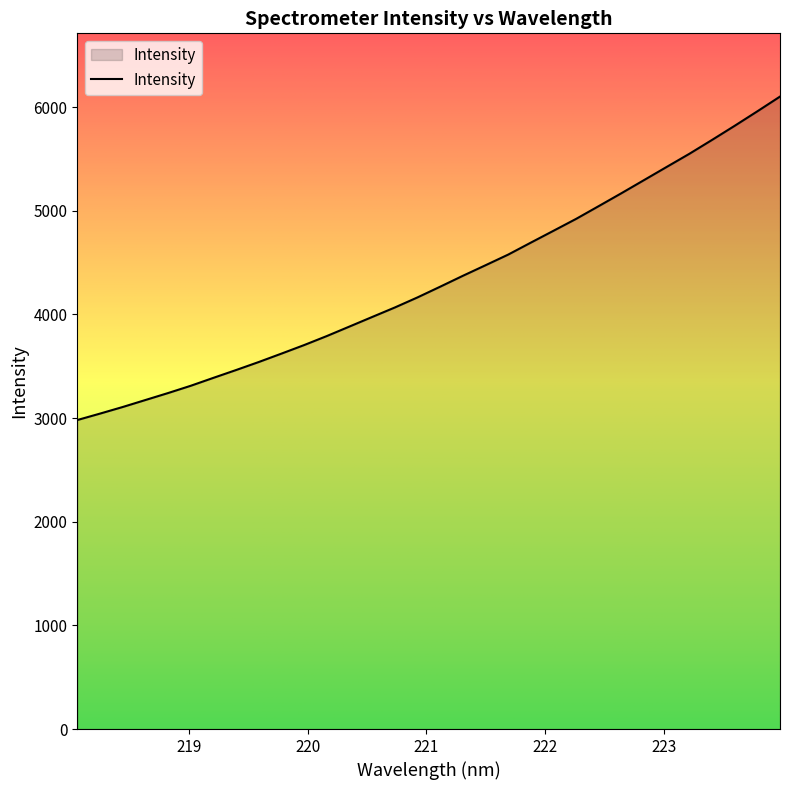

What is the smallest value displayed?

2980.7